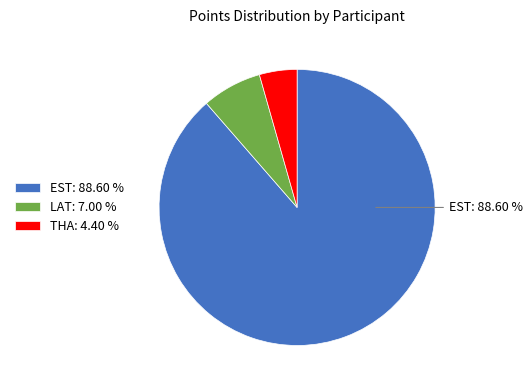

What is the largest slice in the pie chart?

EST: 88.60 %